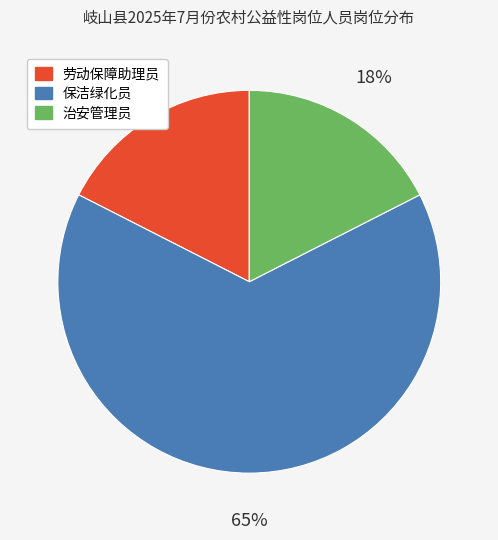

Does any single category account for the majority?

Yes